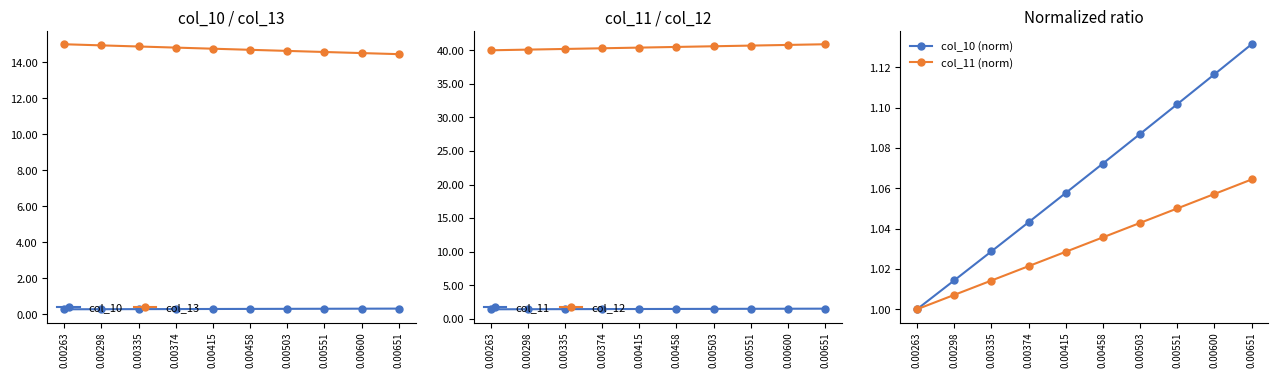

What are all the series names shown in the legend?

col_10, col_13, col_11, col_12, col_10 (norm), col_11 (norm)